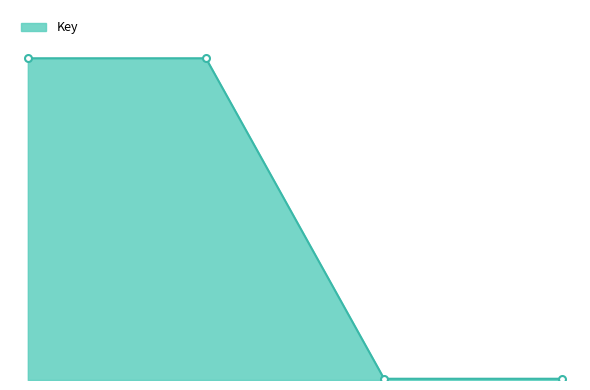

Reading left to right, list all the values displayed in this chart.

Bear Snores On (Board Book)=1565284	Bear Snores On (Hardcover)=1565284	Going to Bed Book (Board Book 1)=6098	Going to Bed Book (Board Book 2)=6098